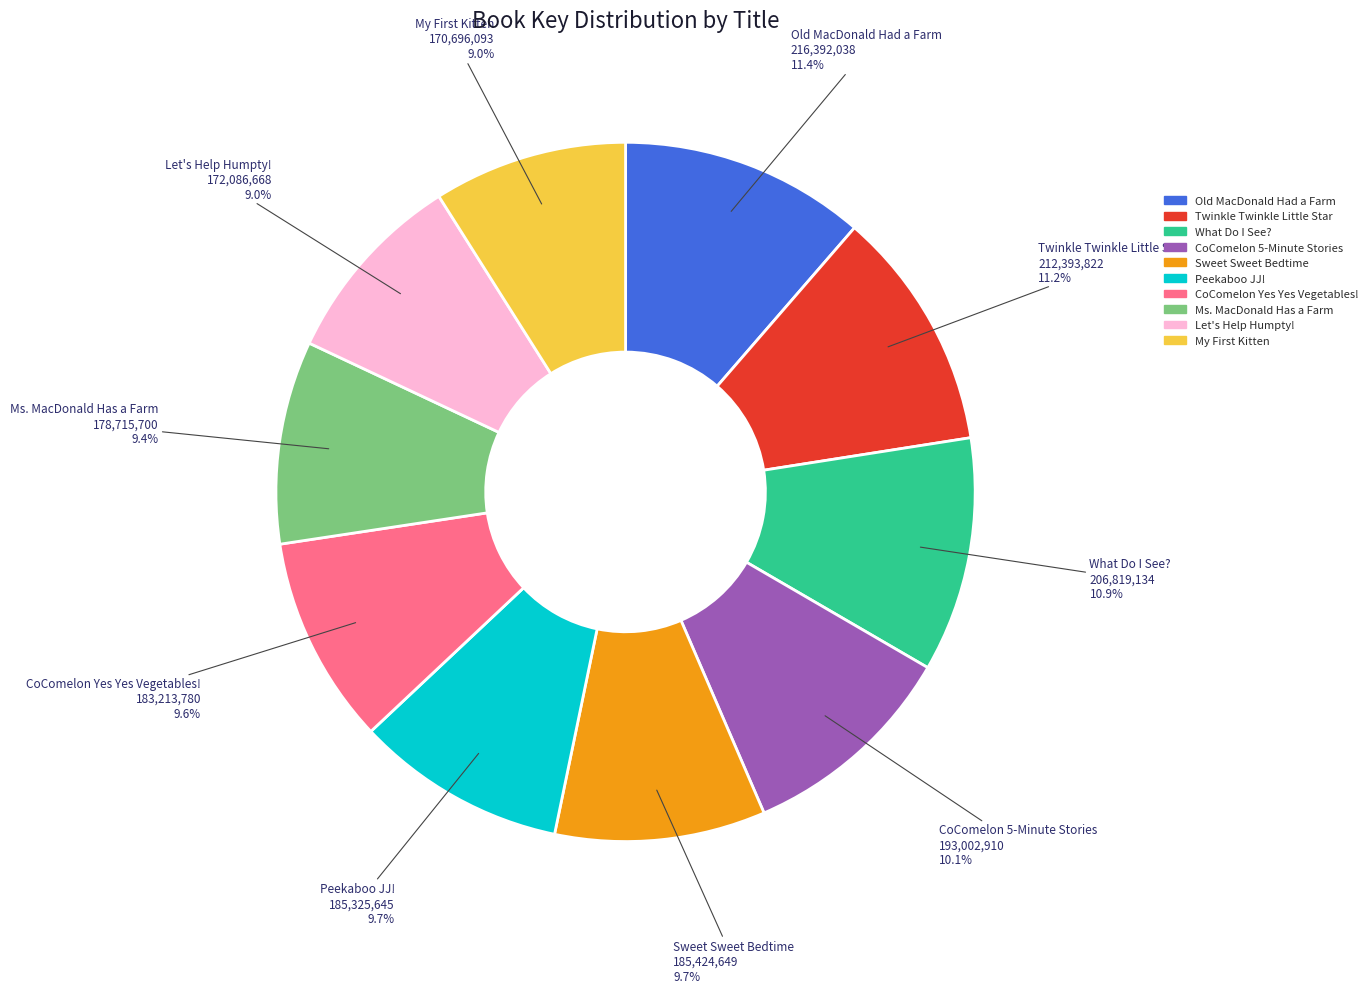

How many segments does this pie chart have?

10